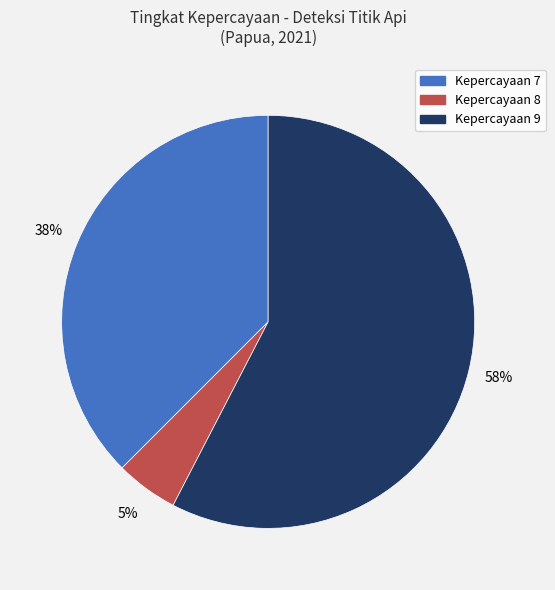

How many slices are in this pie chart?

3